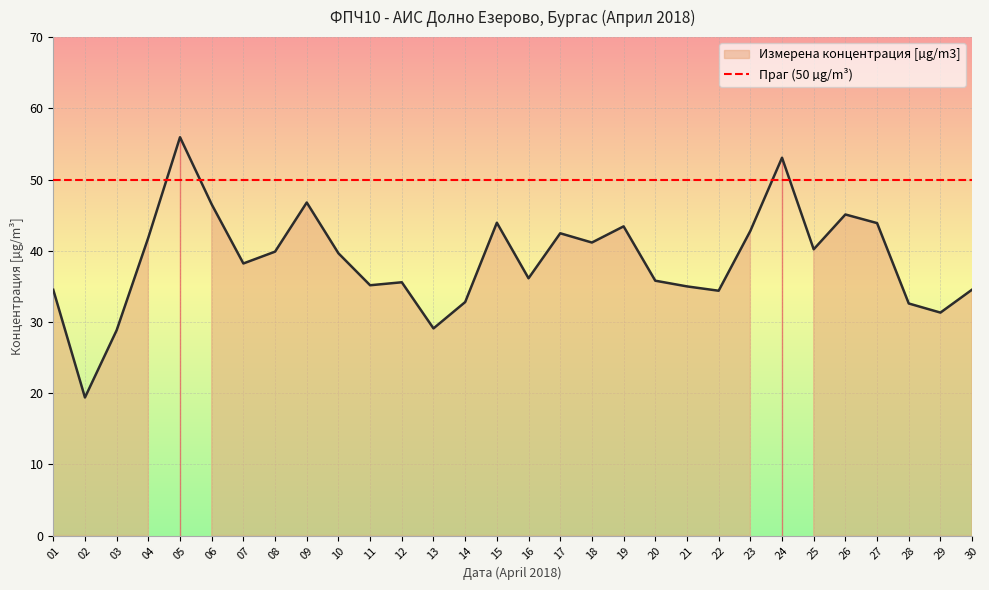

Reading right to left, list all the values displayed in this chart.

30=34.5	29=31.3	28=32.6	27=43.9	26=45.1	25=40.2	24=53.1	23=42.8	22=34.4	21=35.0	20=35.8	19=43.4	18=41.1	17=42.5	16=36.1	15=43.9	14=32.8	13=29.1	12=35.6	11=35.1	10=39.6	09=46.8	08=39.9	07=38.2	06=46.5	05=55.9	04=41.9	03=28.8	02=19.4	01=34.5